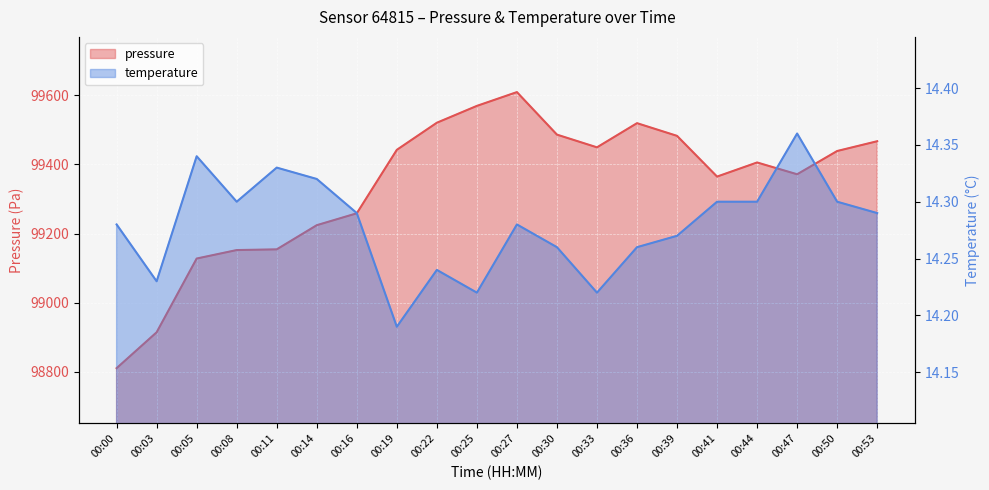

What is the value of the pressure point at the 1st from the left?

98811.0